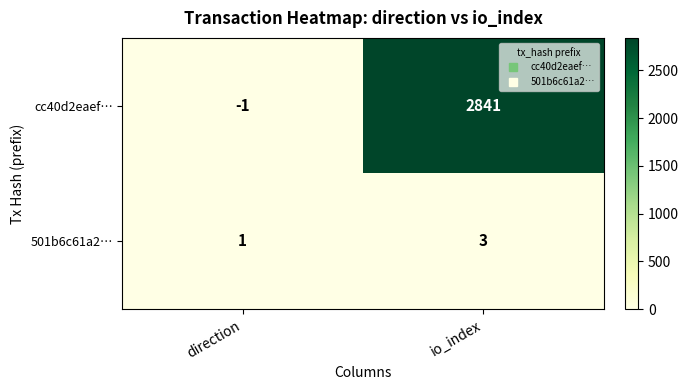

At io_index, list the series in order from largest to smallest.

cc40d2eaef…, 501b6c61a2…